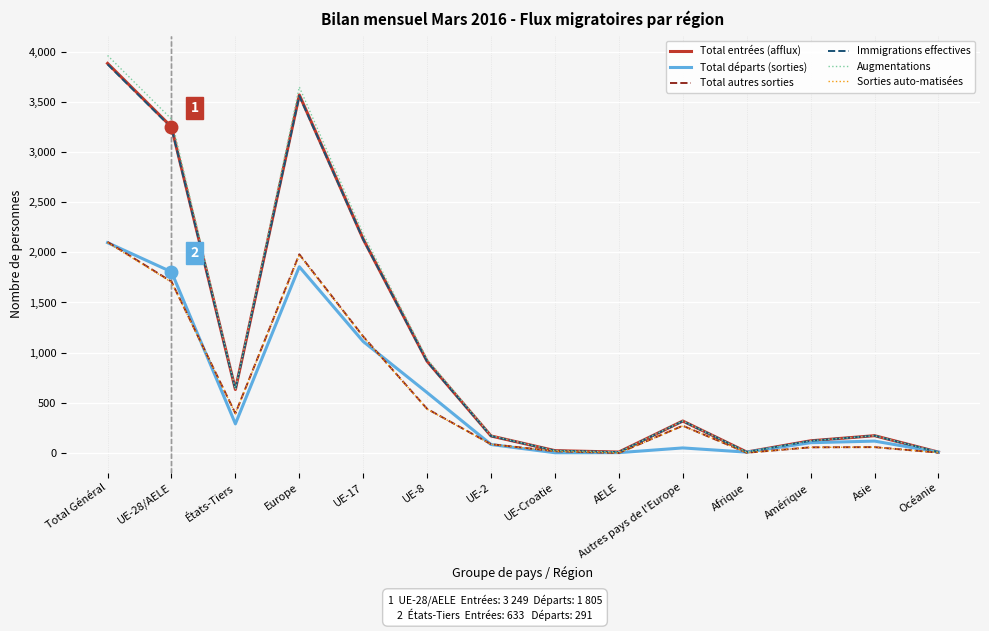

At which label does Total départs (sorties) reach its peak?

Total Général